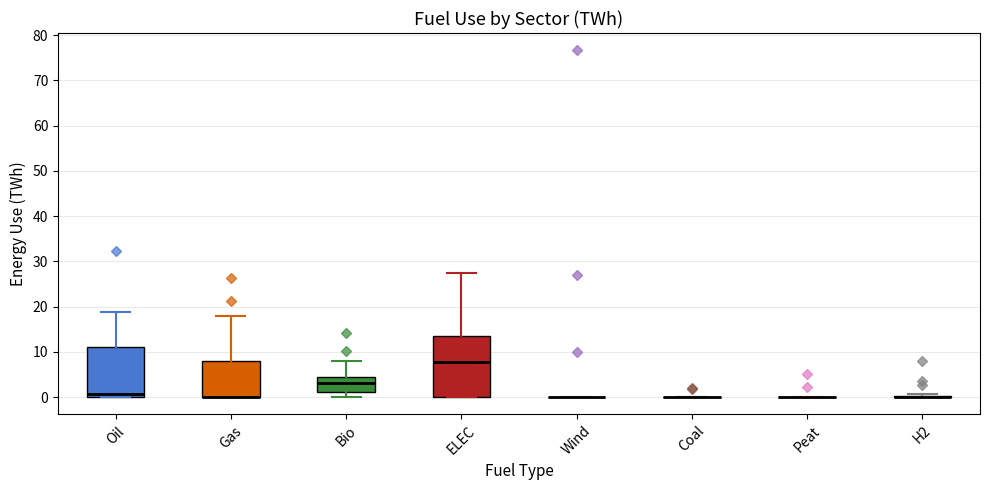

Reading left to right, transcribe this box plot: for each box, give where its median line is, the range the box spans, and where its two whiskers end, as read against the y-axis. The values are not printed on the chart, so give them approximately, as read against the axis.

Oil: median 1, box 0 to 11, whiskers 0 to 19
Gas: median 0 (drawn on the box's lower edge), box 0 to 8, whiskers 0 to 18
Bio: median 3, box 1 to 4, whiskers 0 to 8
ELEC: median 8, box 0 to 13, whiskers 0 to 27
Wind: box collapsed to a line at 0, whiskers 0 to 0
Coal: box collapsed to a line at 0, whiskers 0 to 0
Peat: box collapsed to a line at 0, whiskers 0 to 0
H2: box collapsed to a line at 0, whiskers 0 to 1